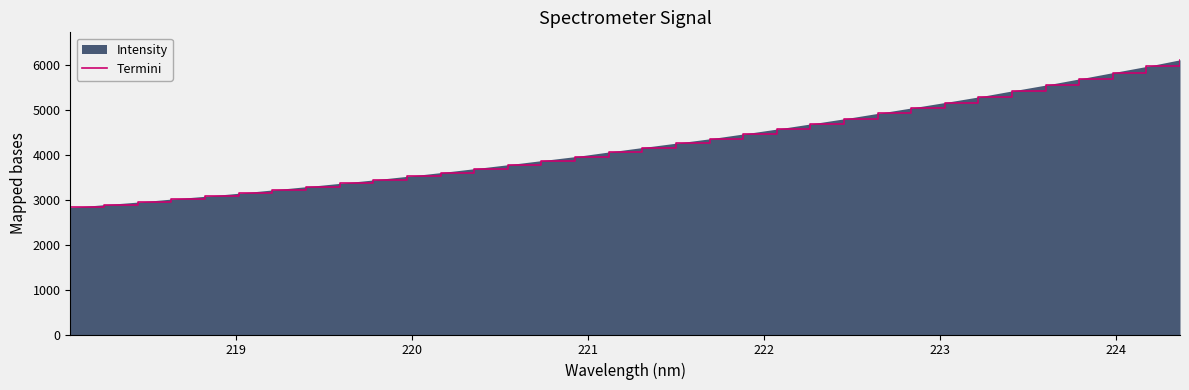

How many lines are shown in the chart?

1